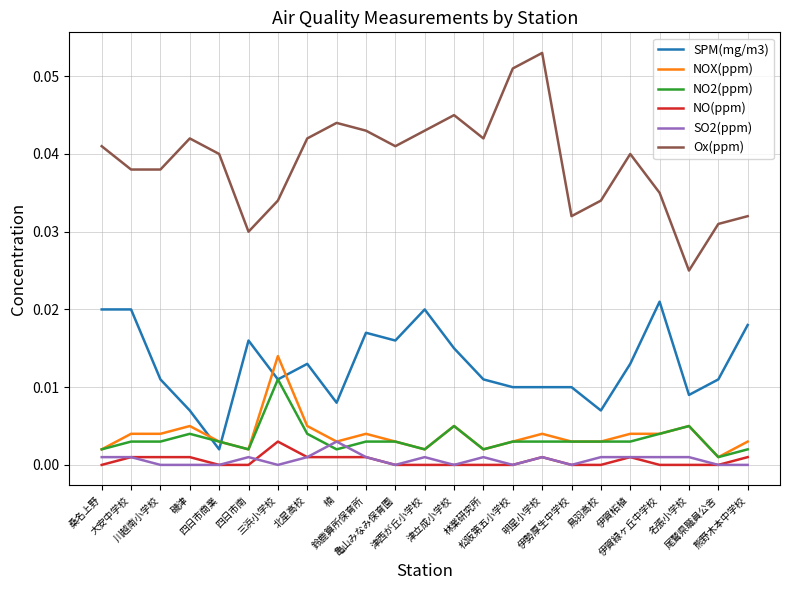

How many lines are shown in the chart?

6